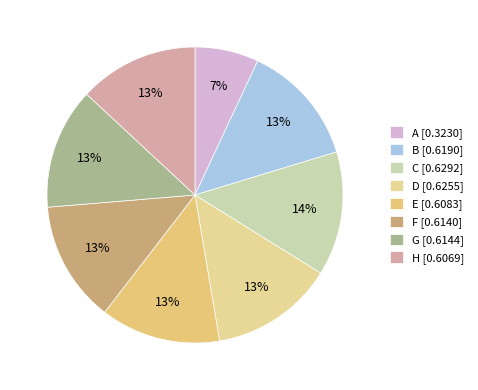

To the nearest percent, what portion does F represent?

13%